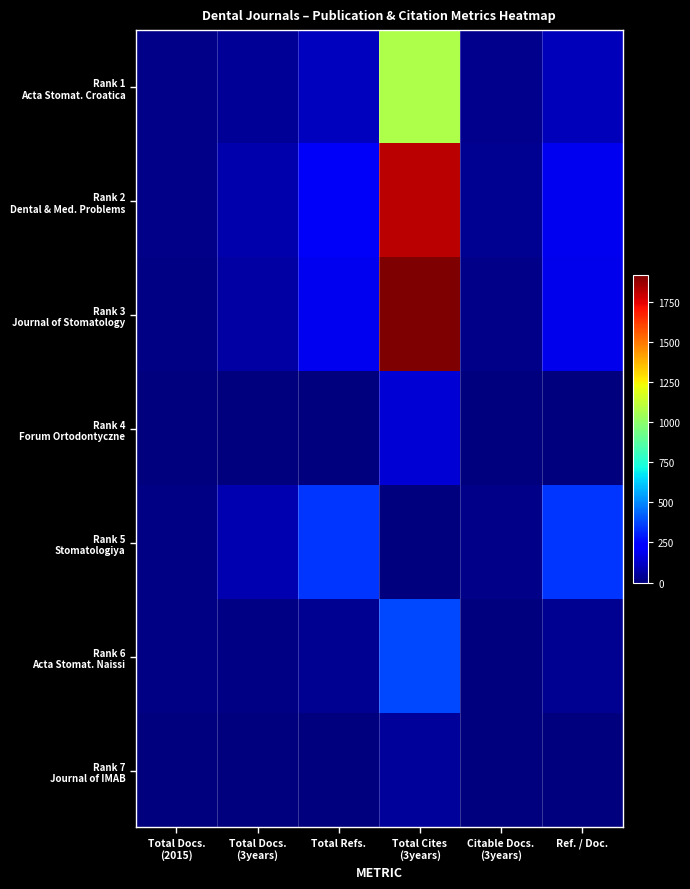

Which series changed the most between Total Docs. (2015) and Total Docs. (3years)?

Rank 5 Stomatologiya